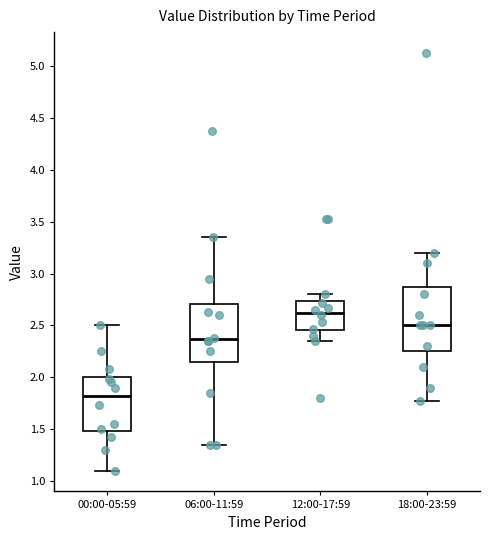

Reading left to right, read every box against the y-axis: the position of its median line, the range the box covers, and the ends of its whiskers. The values are not printed on the chart, so give them approximately, as read against the axis.

00:00-05:59: median 1.80, box 1.50 to 2.00, whiskers 1.10 to 2.50
06:00-11:59: median 2.35, box 2.15 to 2.70, whiskers 1.35 to 3.35
12:00-17:59: median 2.65, box 2.45 to 2.75, whiskers 2.35 to 2.80
18:00-23:59: median 2.50, box 2.25 to 2.90, whiskers 1.75 to 3.20